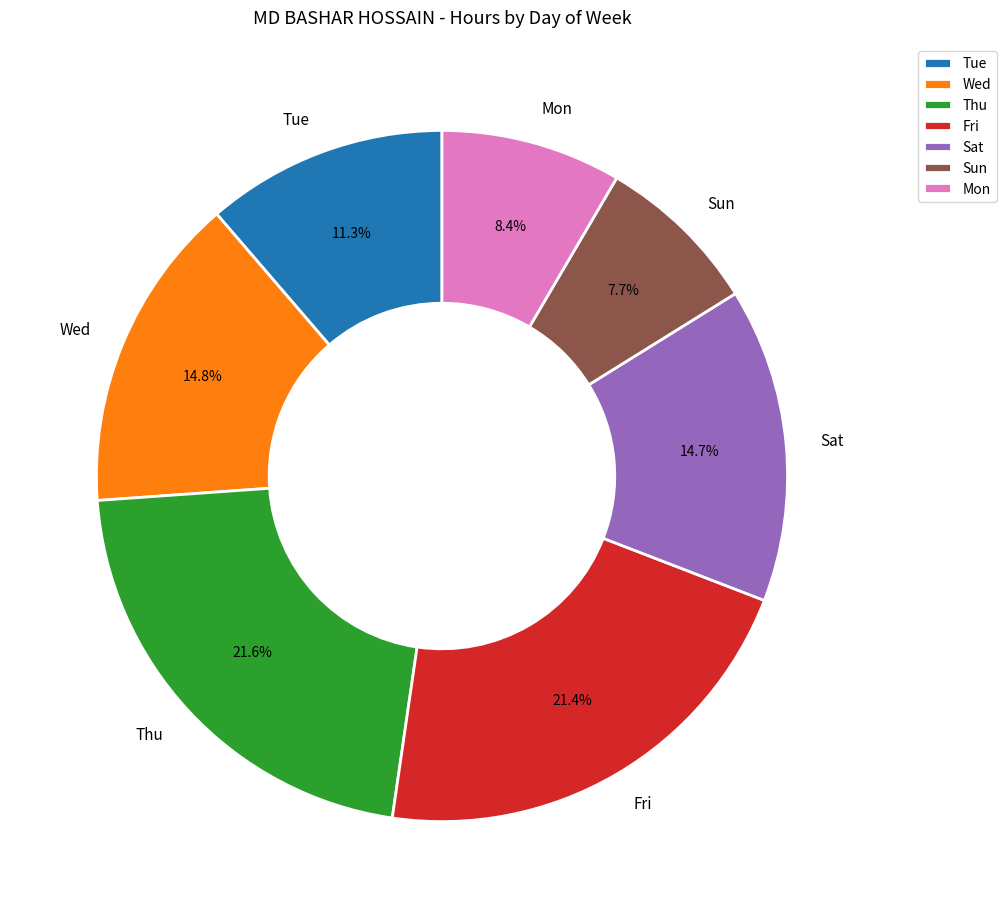

What portion of the pie excludes Wed?

85.2%